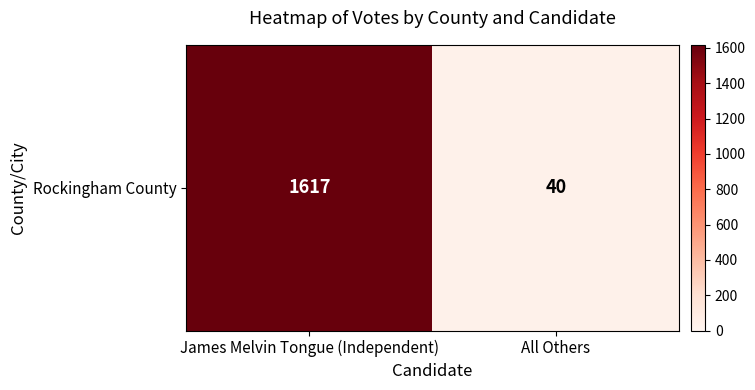

Count the values in the range 40 to 1617.

2